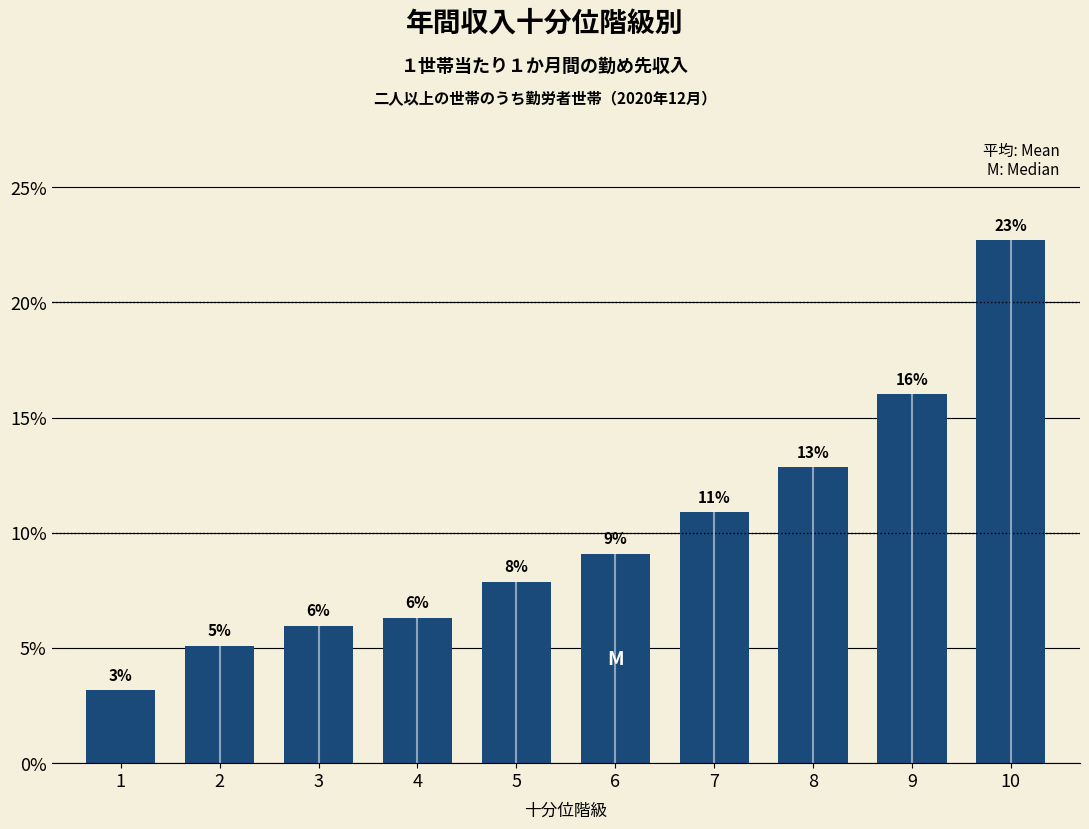

What is the ratio of the value at 2 to the value at 10?

0.2